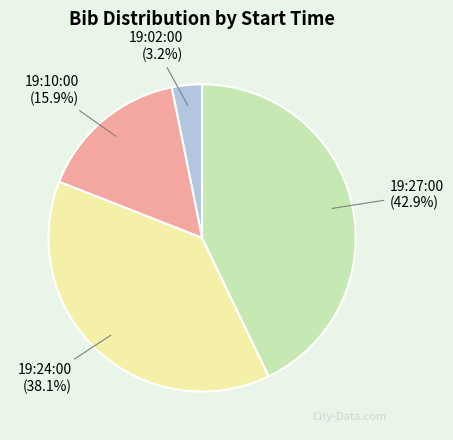

Approximately how many times larger is the value at 19:27:00 compared to 19:10:00?

2.7